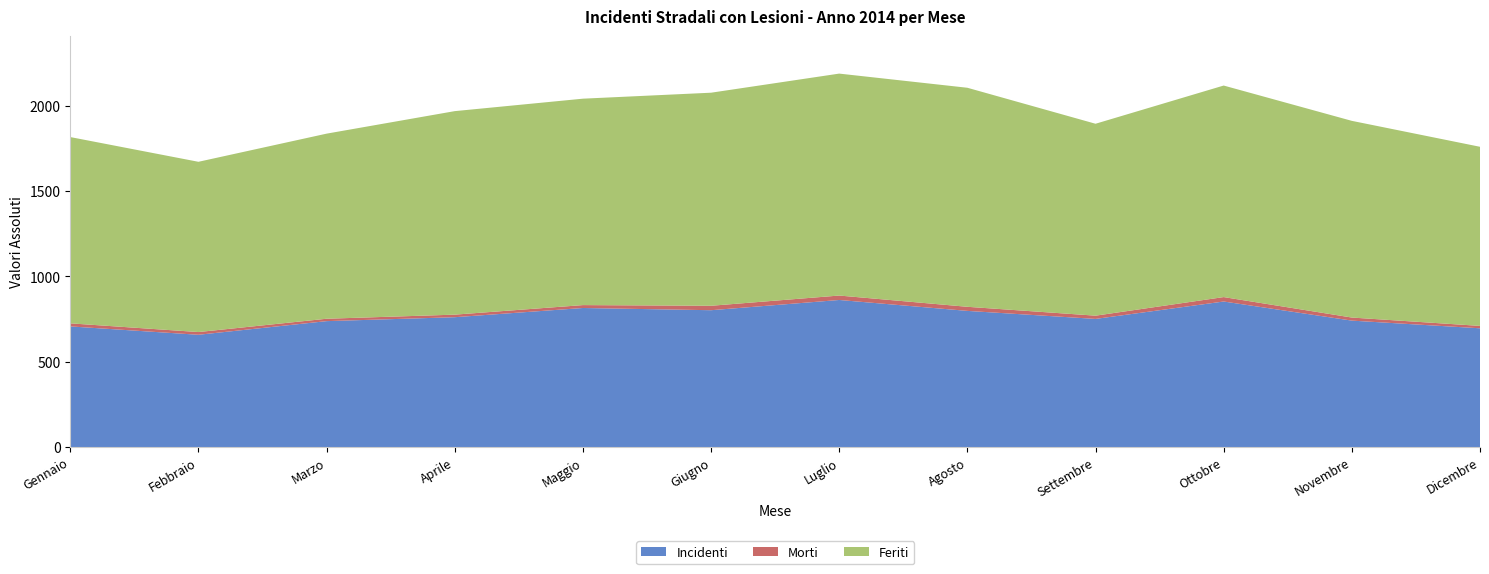

Reading left to right, transcribe all the data shown in this chart.

Incidenti: Gennaio=707	Febbraio=658	Marzo=738	Aprile=761	Maggio=815	Giugno=802	Luglio=862	Agosto=798	Settembre=751	Ottobre=853	Novembre=741	Dicembre=696
Morti: Gennaio=18	Febbraio=16	Marzo=14	Aprile=15	Maggio=17	Giugno=26	Luglio=26	Agosto=24	Settembre=19	Ottobre=26	Novembre=18	Dicembre=14
Feriti: Gennaio=1092	Febbraio=998	Marzo=1085	Aprile=1193	Maggio=1210	Giugno=1249	Luglio=1301	Agosto=1284	Settembre=1125	Ottobre=1240	Novembre=1153	Dicembre=1050